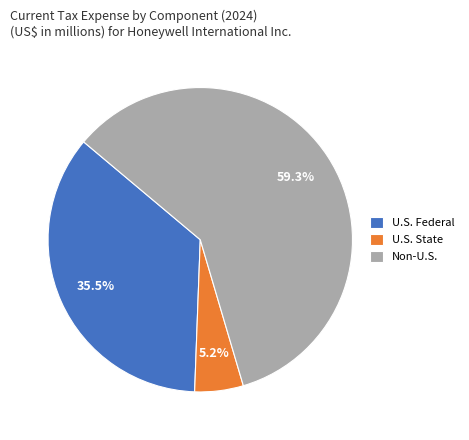

What percentage is NOT represented by U.S. State?

94.8%